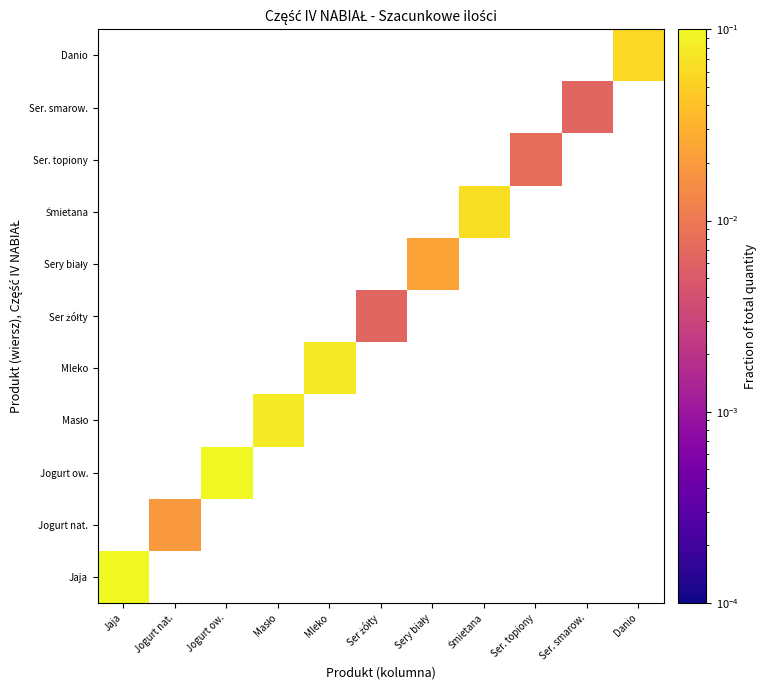

Which label corresponds to the smallest value in the chart?

Ser żółty